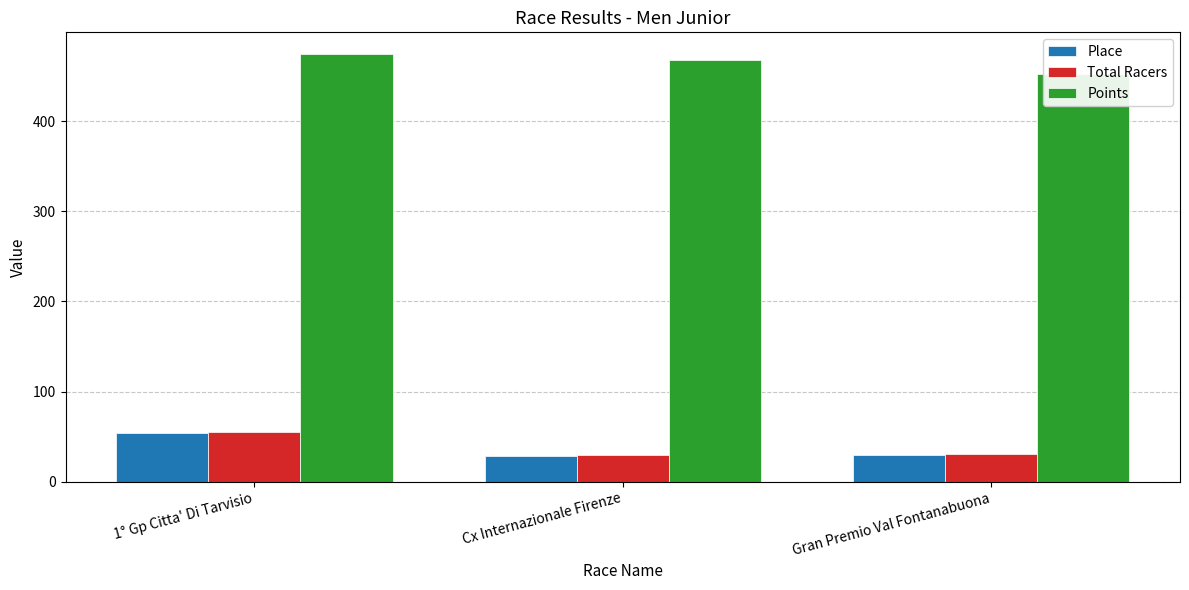

Rank the series by their maximum value, from lowest to highest.

Place, Total Racers, Points